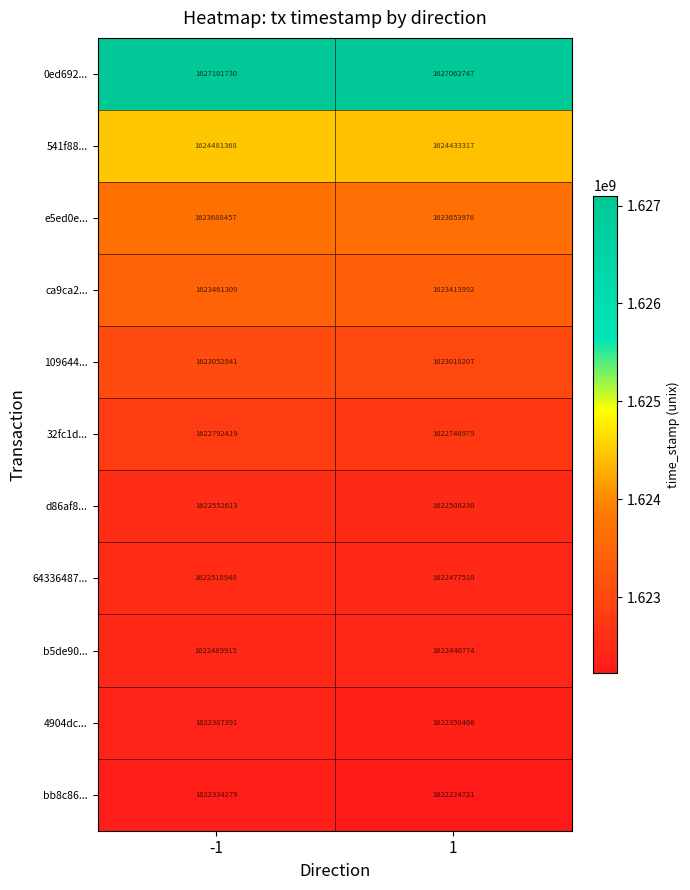

List the series in order of their peak value, lowest first.

bb8c86..., 4904dc..., b5de90..., 64336487..., d86af8..., 32fc1d..., 109644..., ca9ca2..., e5ed0e..., 541f88..., 0ed692...